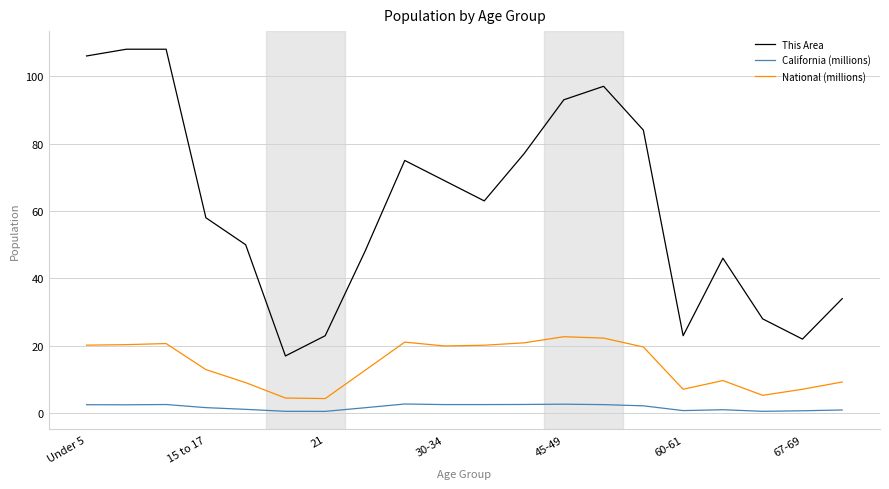

Which series has the largest total across all categories?

This Area